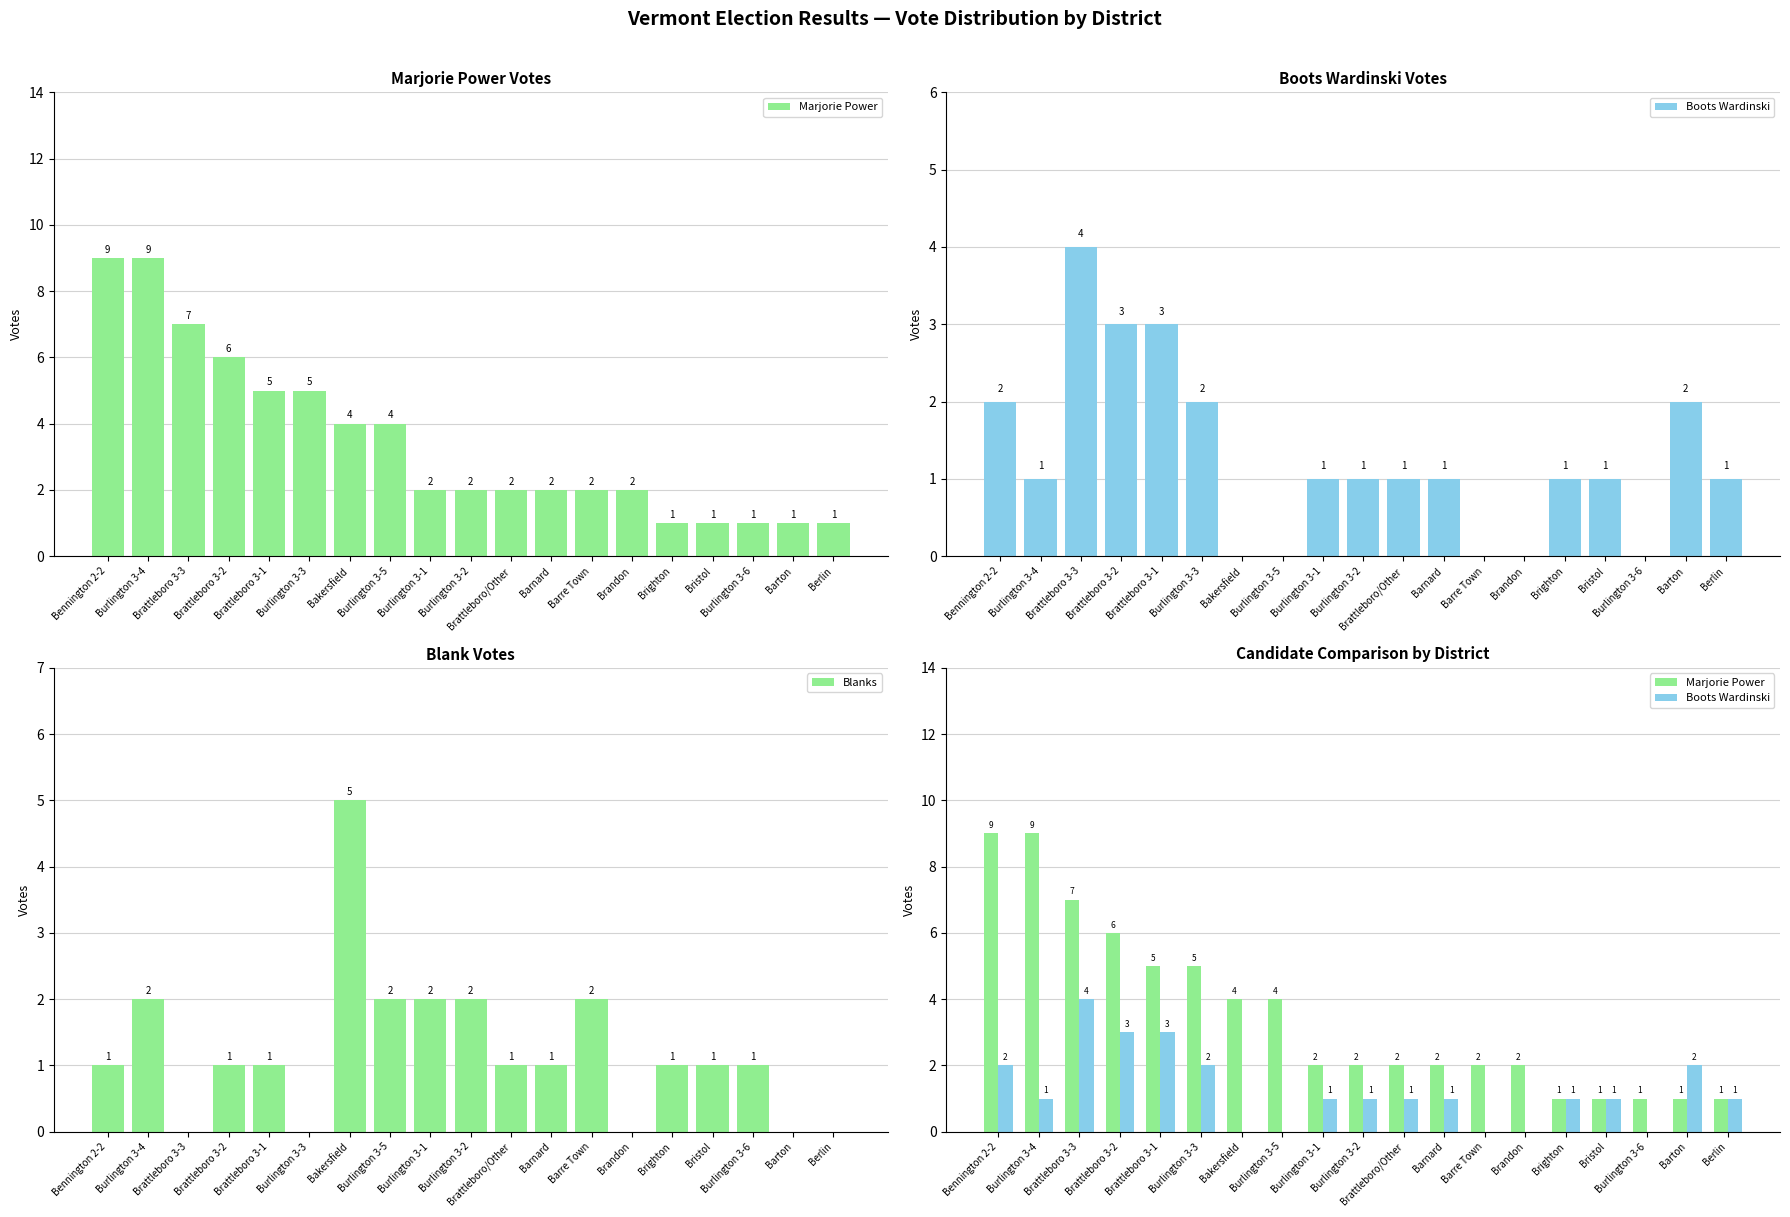

Which series has the largest range (max minus min)?

Marjorie Power